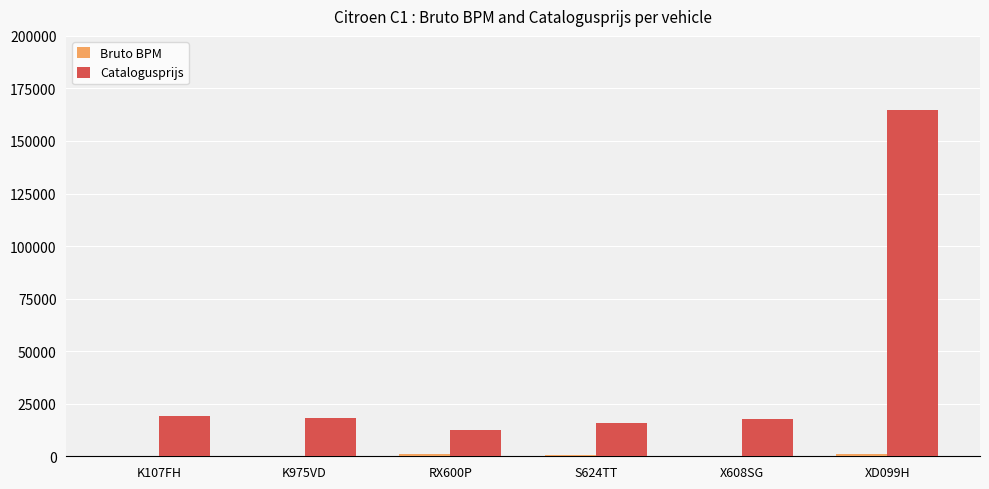

The value of Catalogusprijs at RX600P is 12490. True or false?

True